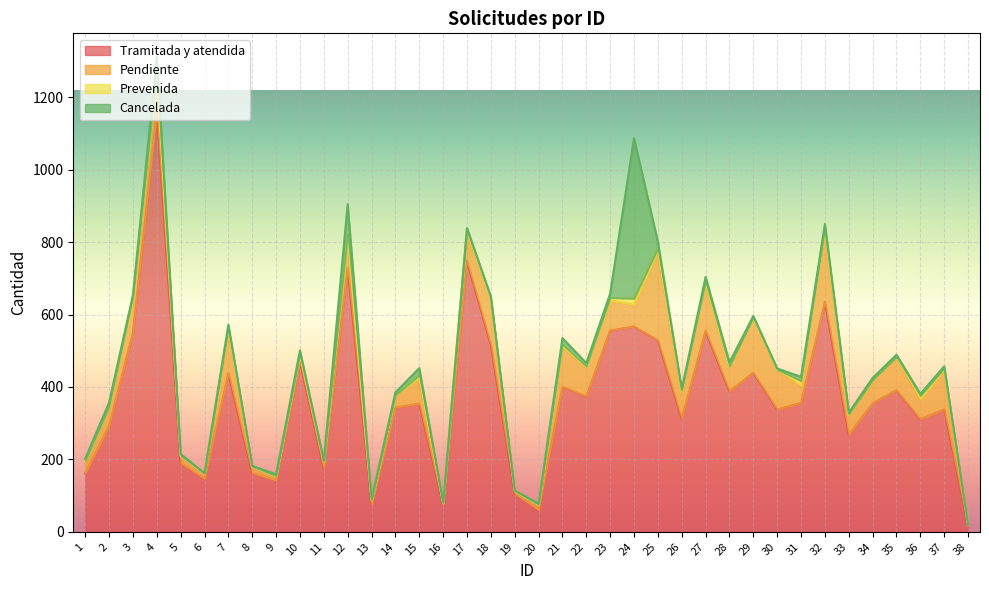

Read the Tramitada y atendida value at 22, to the nearest 50.

350